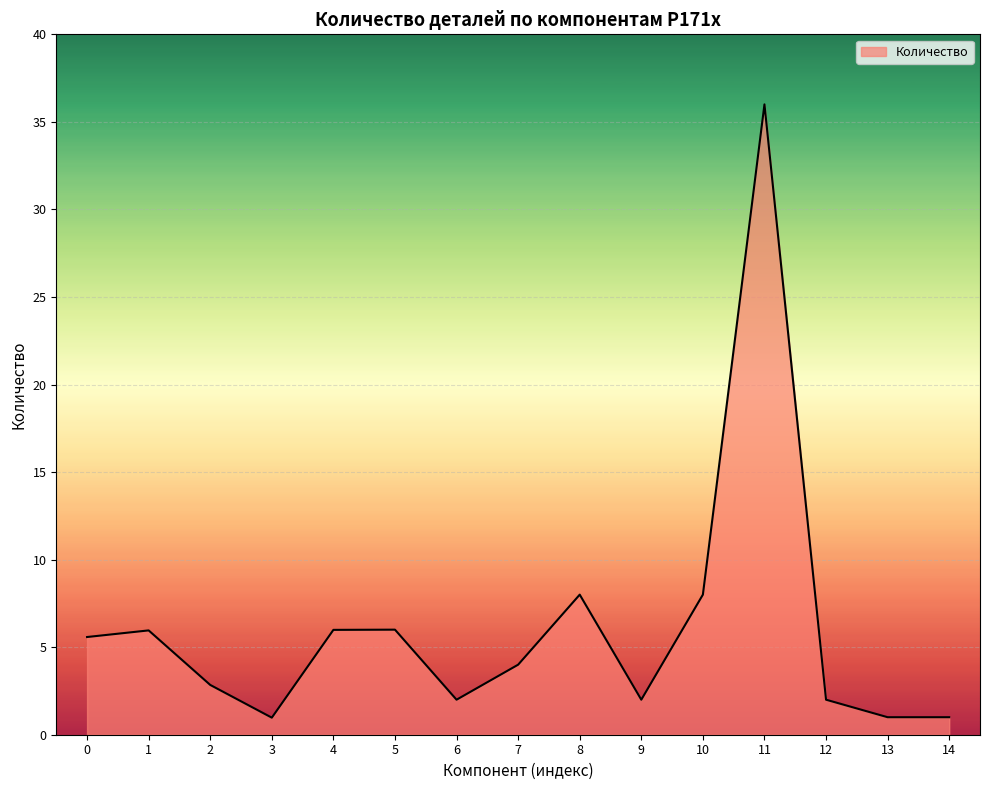

What is the maximum value shown in the chart?

36.0